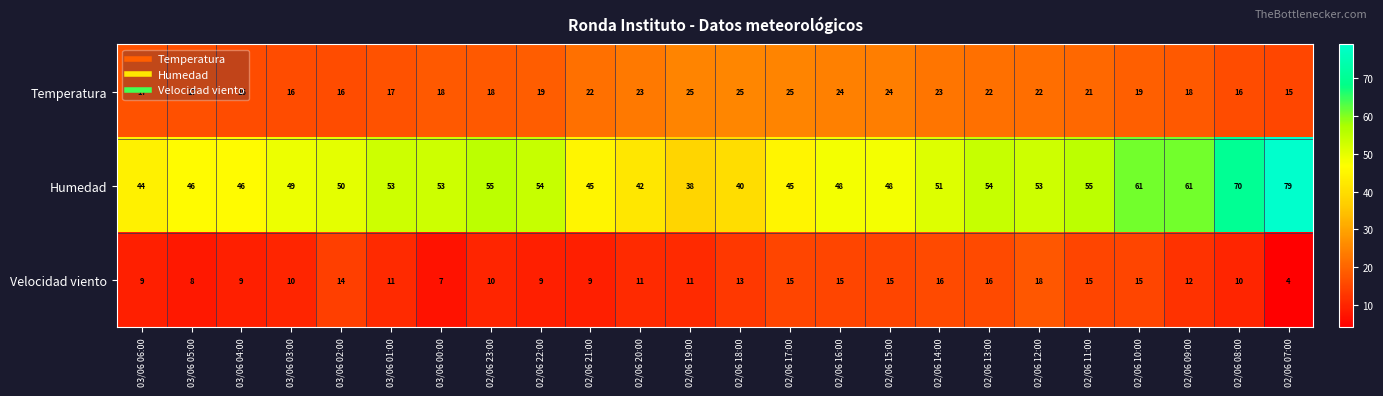

At which label does Velocidad viento reach its minimum?

02/06 07:00